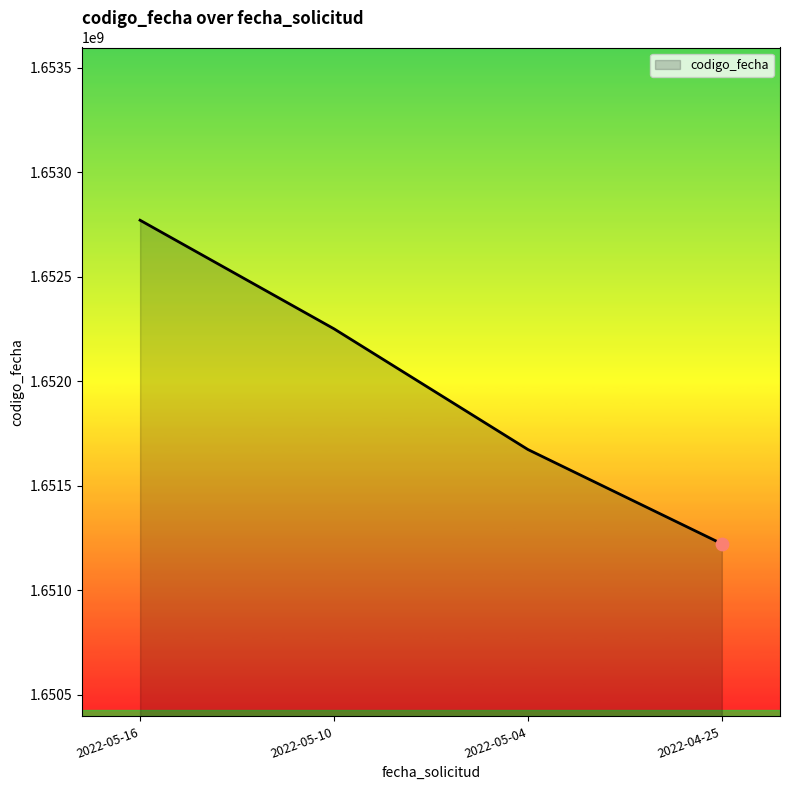

Approximately how many times larger is the value at 2022-05-16 compared to 2022-05-04?

1.0